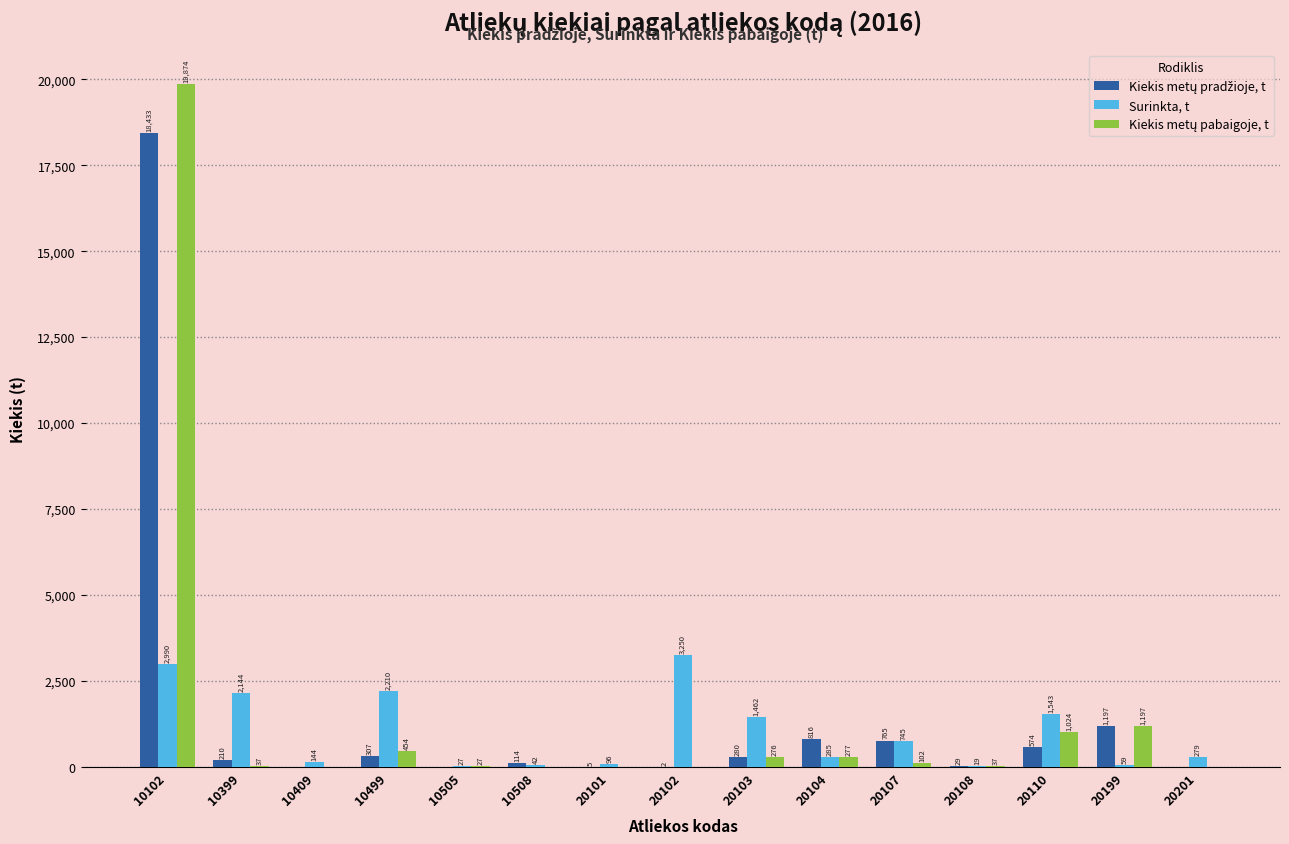

Is it true that Surinkta, t equals 144.5 at 10409?

True